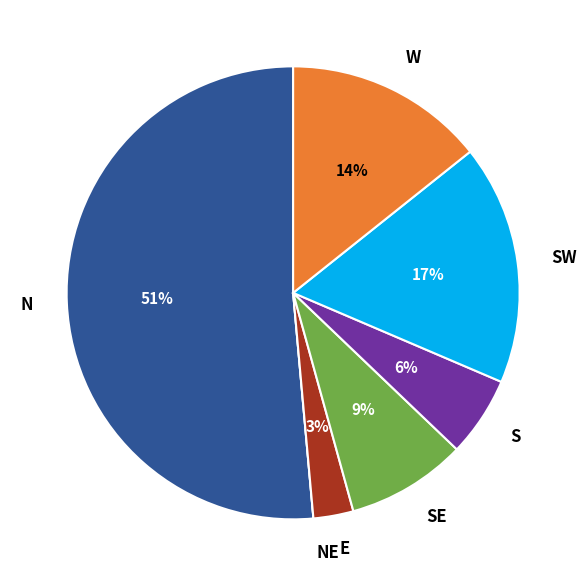

To the nearest percent, what percentage of the pie is N?

51%